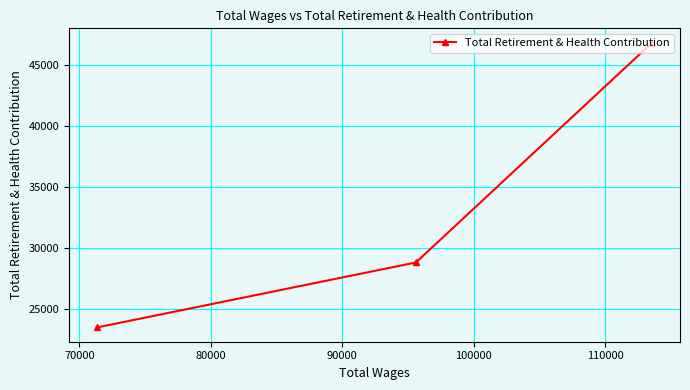

How many lines are shown in the chart?

1